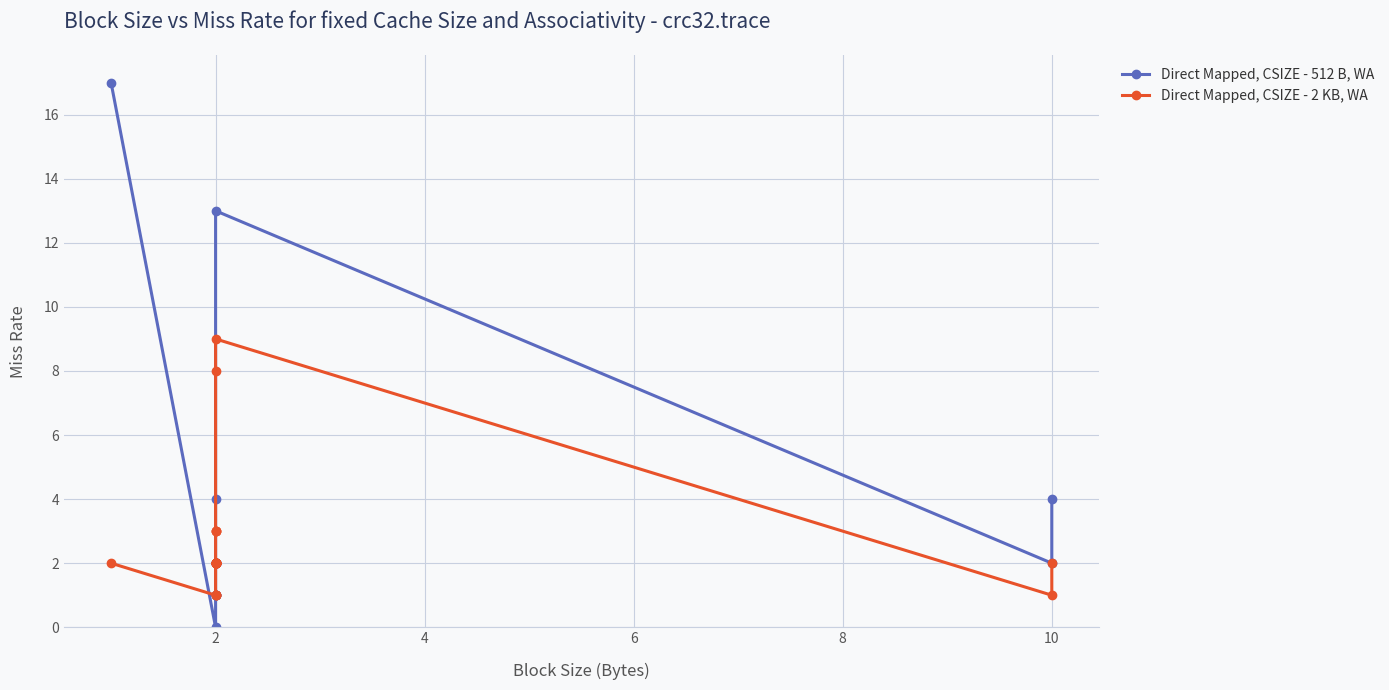

How many lines are shown in the chart?

2